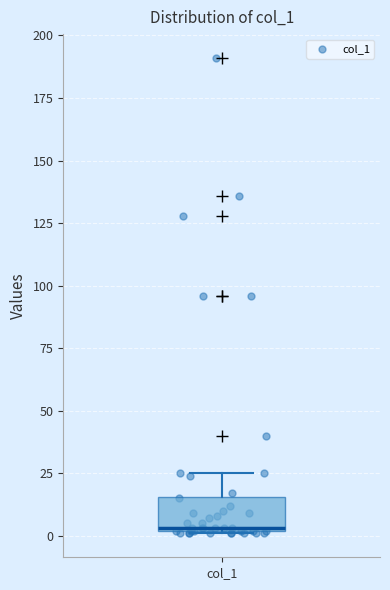

Transcribe this box plot: give where the median line is, the range the box spans, and where the two whiskers end, as read against the y-axis. The values are not printed on the chart, so give them approximately, as read against the axis.

median 5, box 0 to 15, whiskers 0 to 25